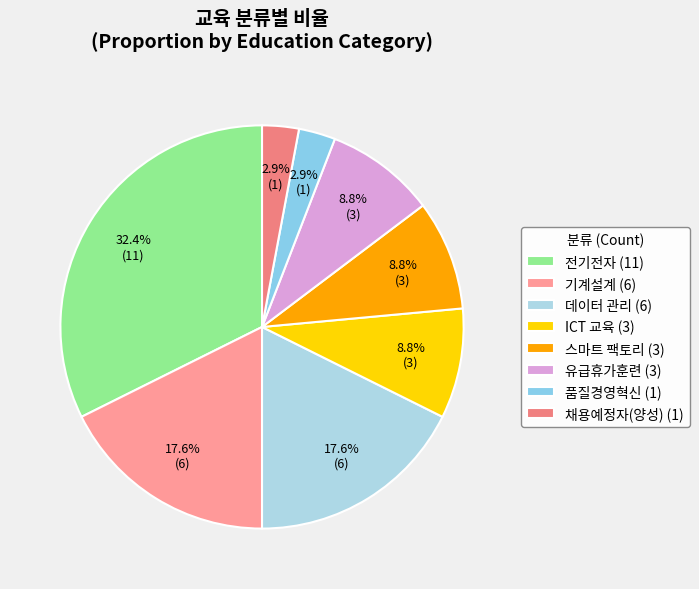

What percentage is NOT represented by 스마트 팩토리?

91.2%